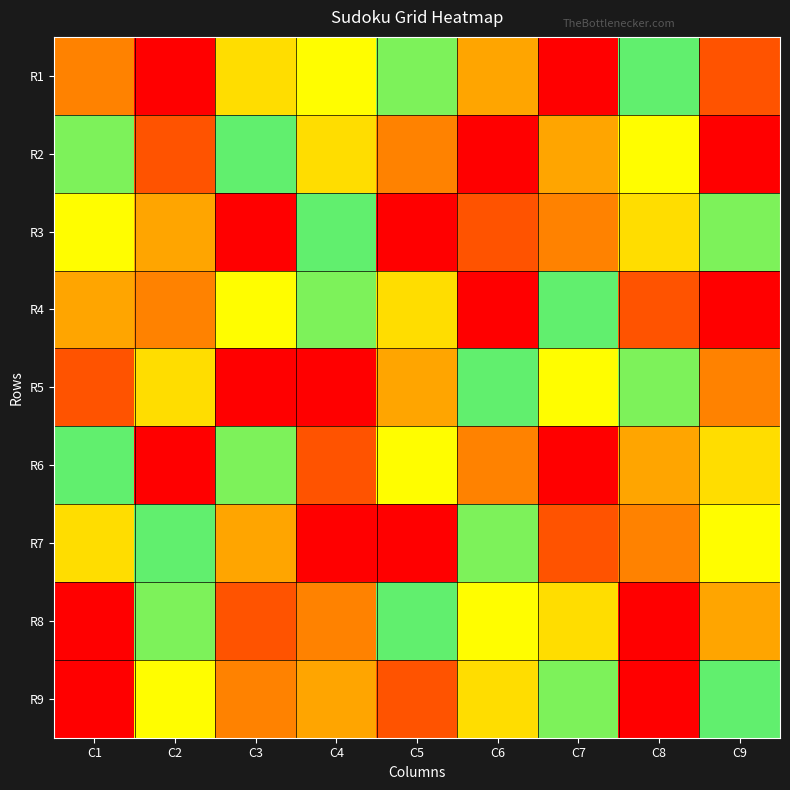

What is the minimum value shown in the chart?

1